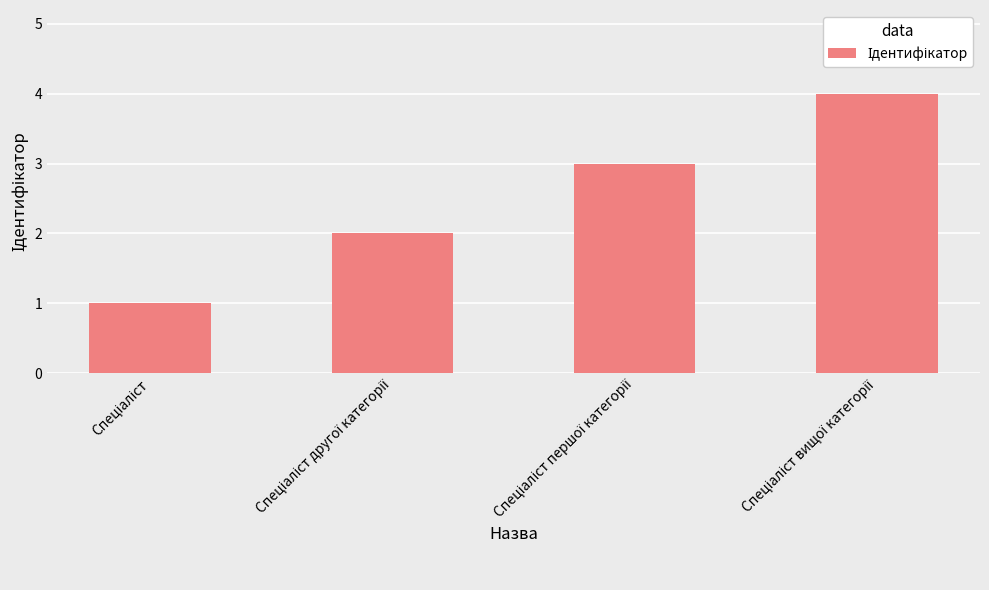

How many data points does each series have?

4